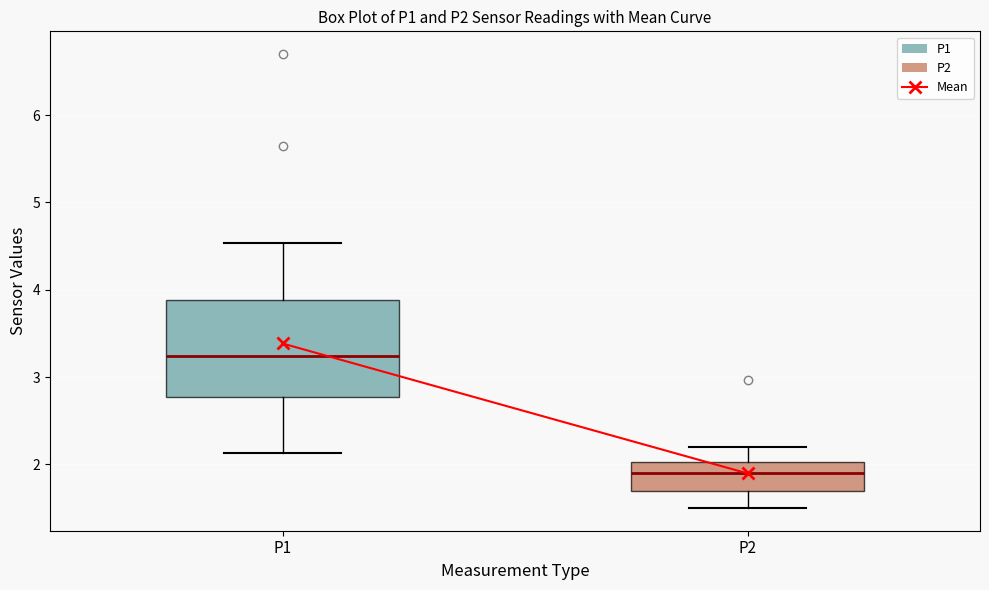

Which box is the tallest, from its lower edge to its upper edge?

P1